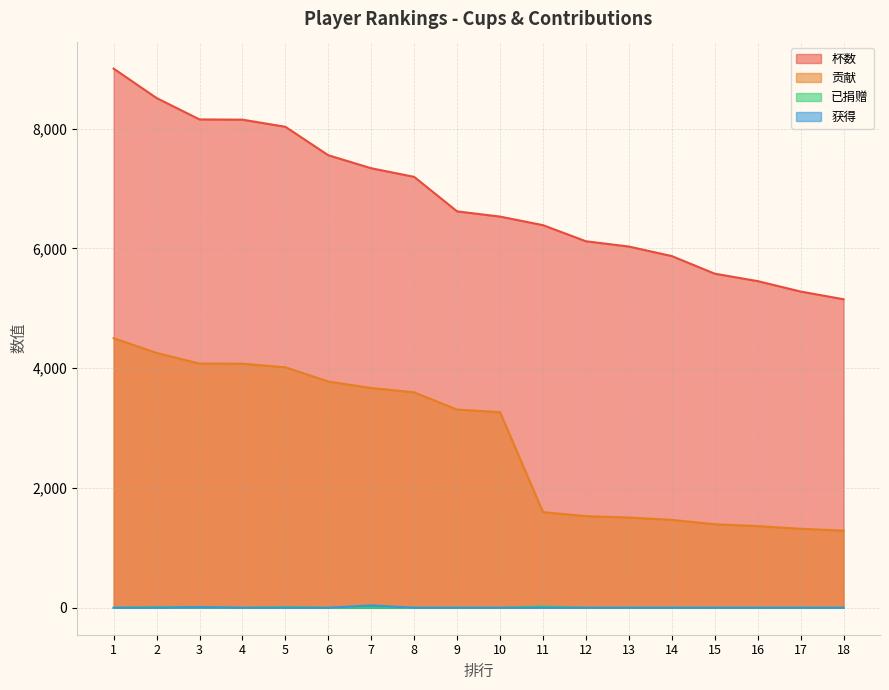

The 获得 series shows 0 at 18. True or false?

True